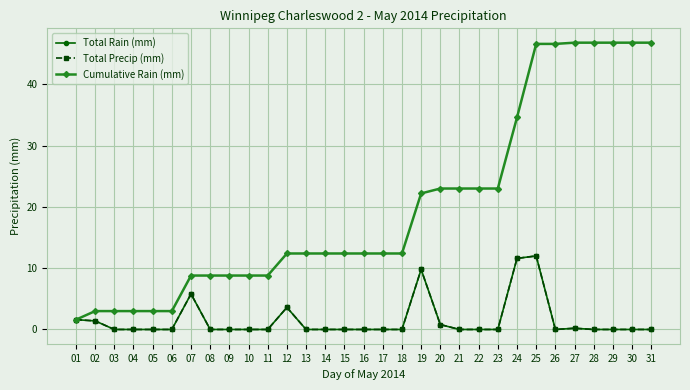

What is the value of the Total Rain (mm) point at the 12th from the left?

3.6